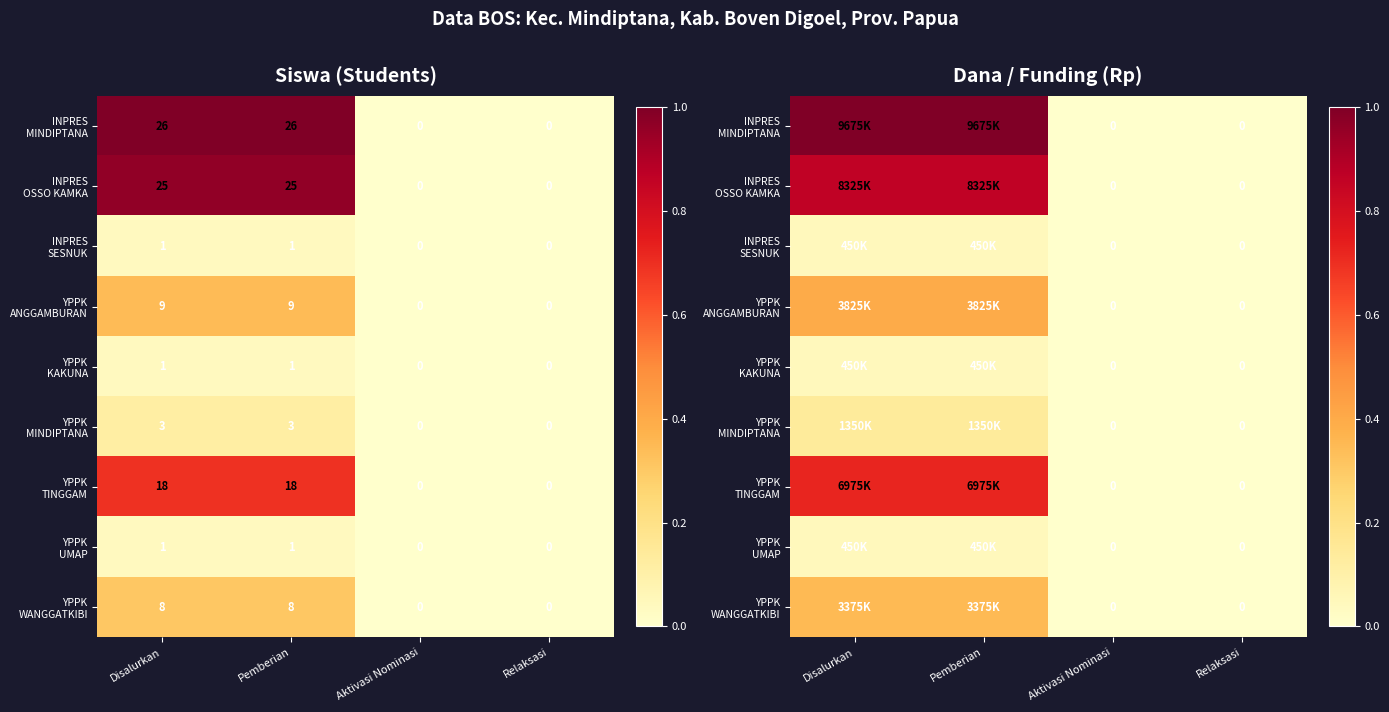

At which category is the sum across all series the highest?

Disalurkan